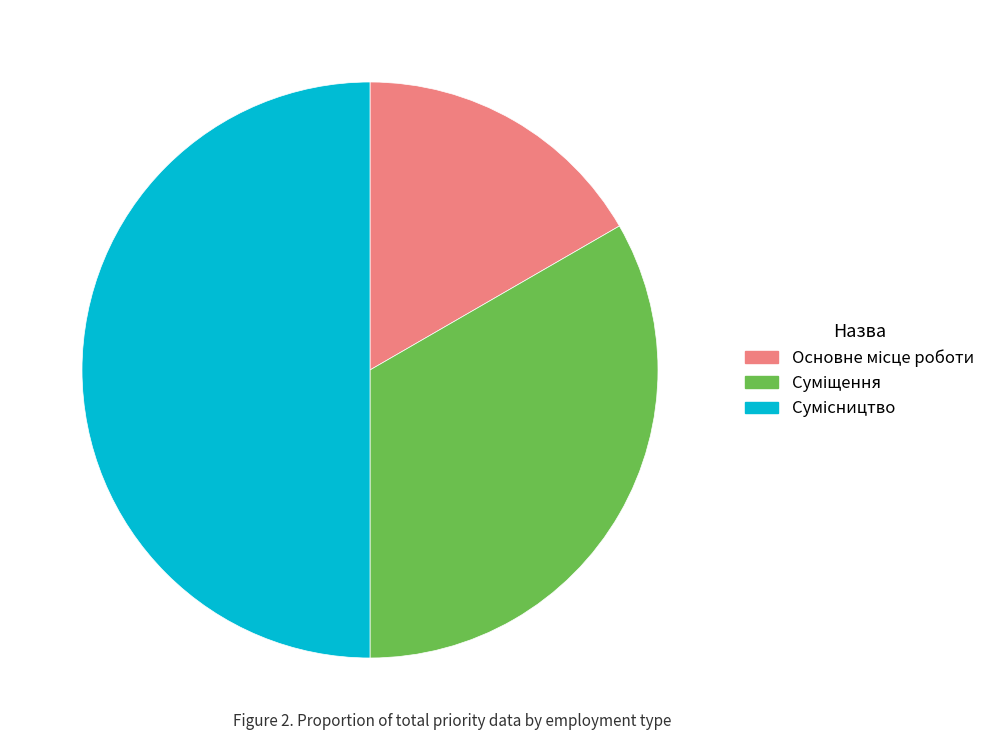

Count the number of slices in the pie.

3